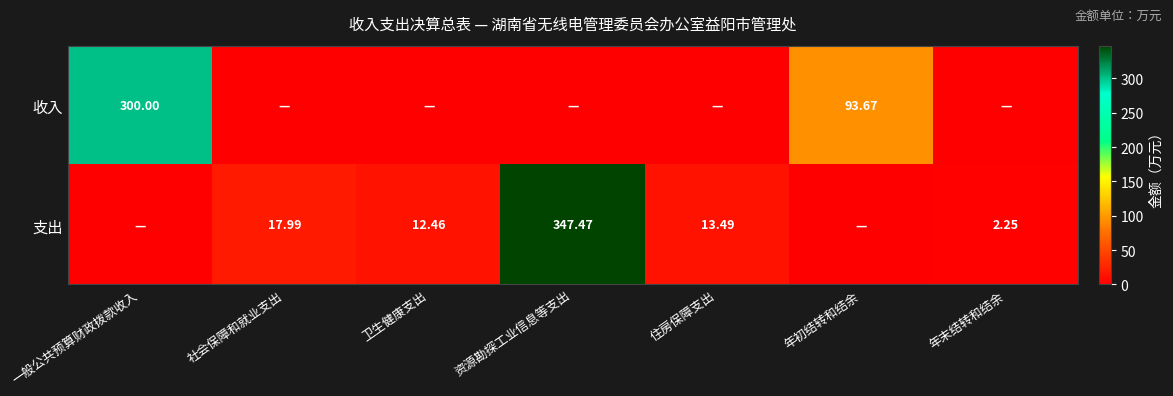

Is the value of 收入 at 一般公共预算财政拨款收入 greater than the value of 支出 at 资源勘探工业信息等支出?

No